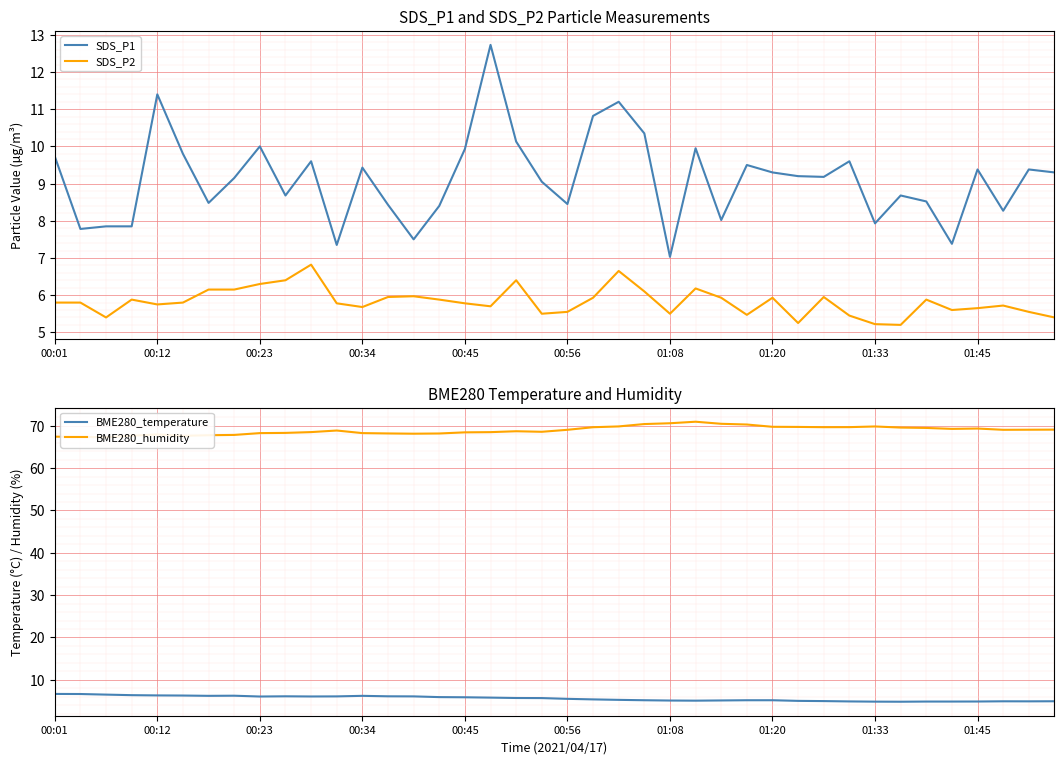

True or false: SDS_P2 has a value of 9.6 at 00:56.

False